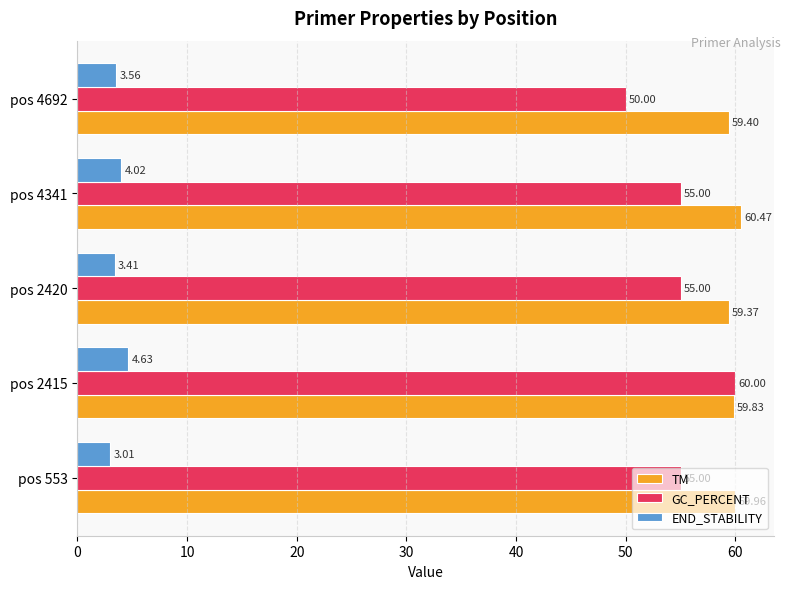

What is the difference between the second highest and minimum values in the END_STABILITY series?

1.0